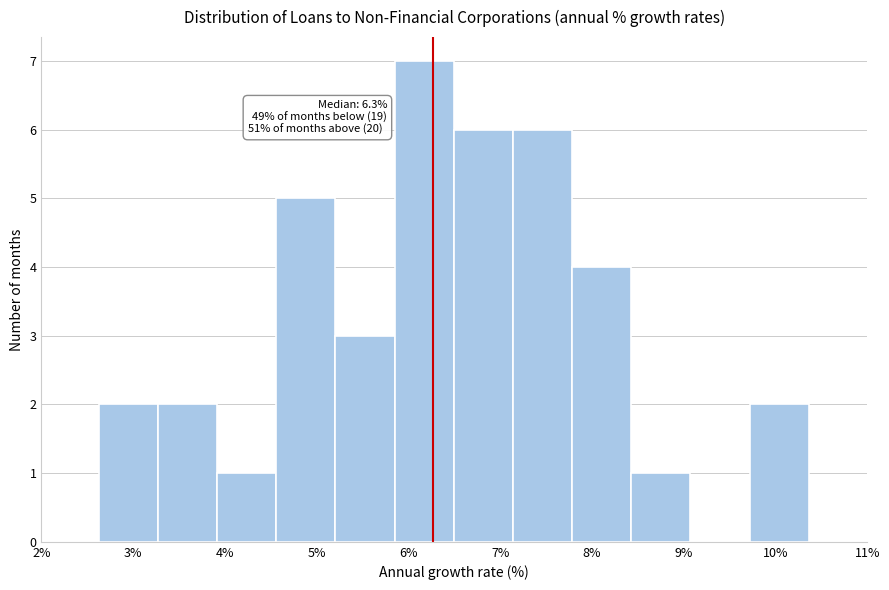

Over which range of the x-axis is the bar tallest?

5.8 to 6.5